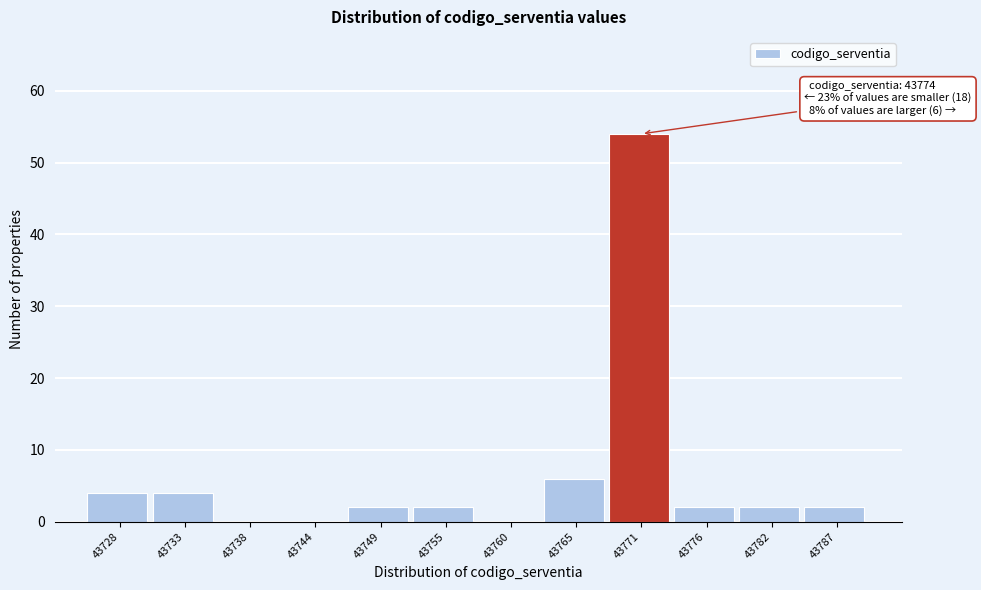

Reading left to right, transcribe all the data shown in this chart.

43728=4	43733=4	43738=0	43744=0	43749=2	43755=2	43760=0	43765=6	43771=54	43776=2	43782=2	43787=2